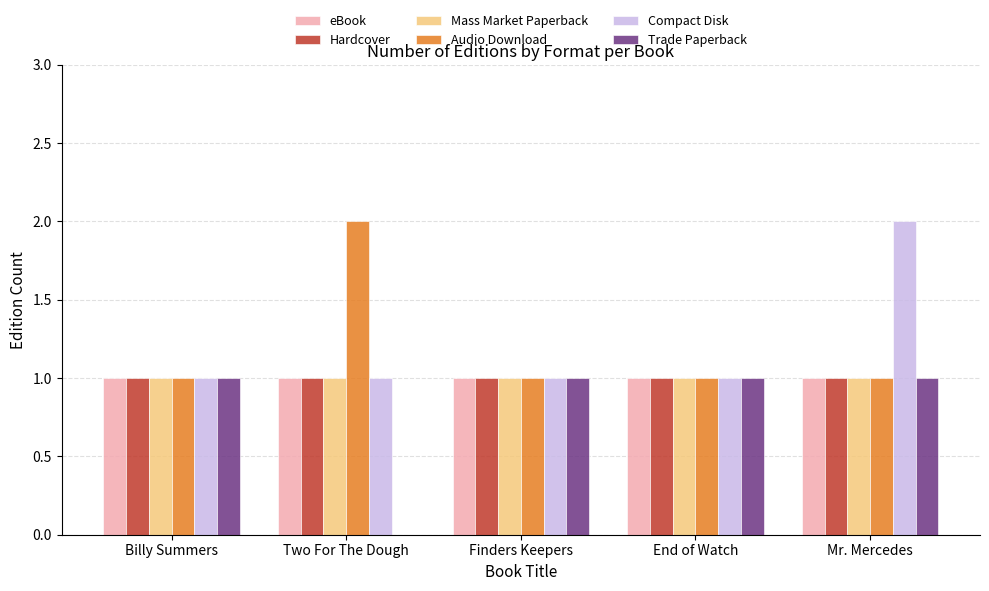

At which category is the sum across all series the highest?

Mr. Mercedes